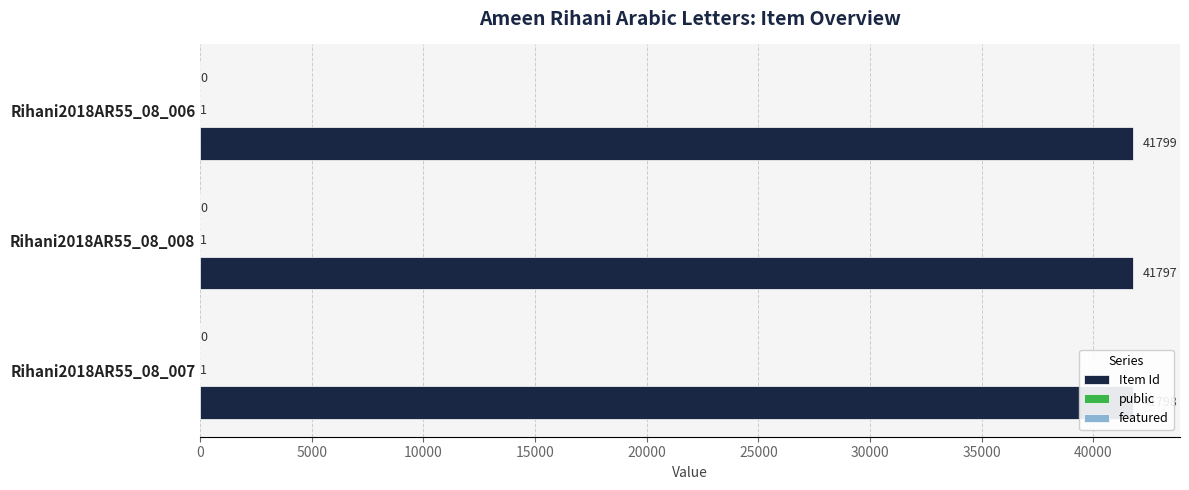

What is the highest value of the Item Id series?

41799